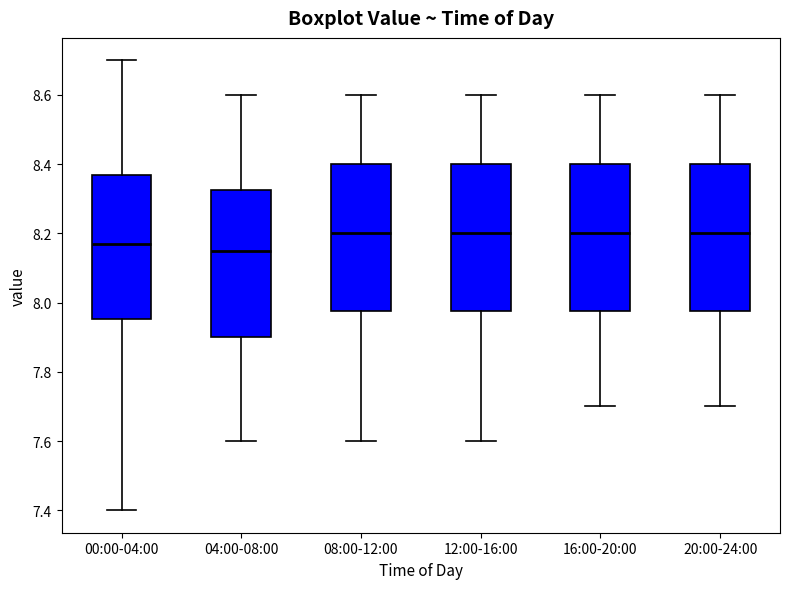

Reading left to right, read every box against the y-axis: the position of its median line, the range the box covers, and the ends of its whiskers. The values are not printed on the chart, so give them approximately, as read against the axis.

00:00-04:00: median 8.18, box 7.96 to 8.38, whiskers 7.40 to 8.70
04:00-08:00: median 8.16, box 7.90 to 8.32, whiskers 7.60 to 8.60
08:00-12:00: median 8.20, box 7.98 to 8.40, whiskers 7.60 to 8.60
12:00-16:00: median 8.20, box 7.98 to 8.40, whiskers 7.60 to 8.60
16:00-20:00: median 8.20, box 7.98 to 8.40, whiskers 7.70 to 8.60
20:00-24:00: median 8.20, box 7.98 to 8.40, whiskers 7.70 to 8.60